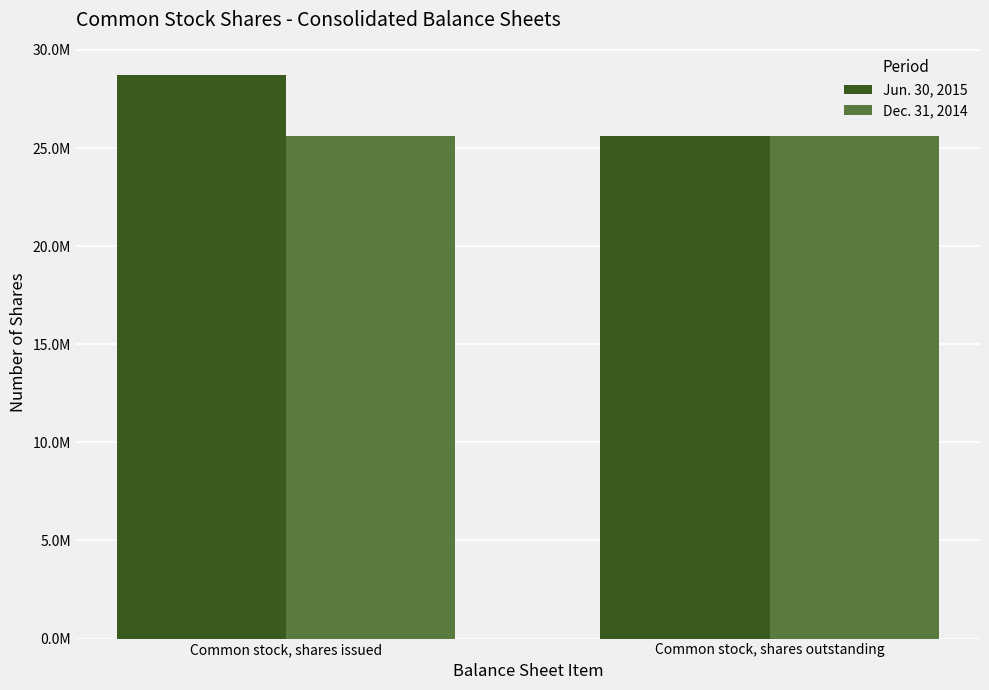

What are all the series names shown in the legend?

Jun. 30, 2015, Dec. 31, 2014